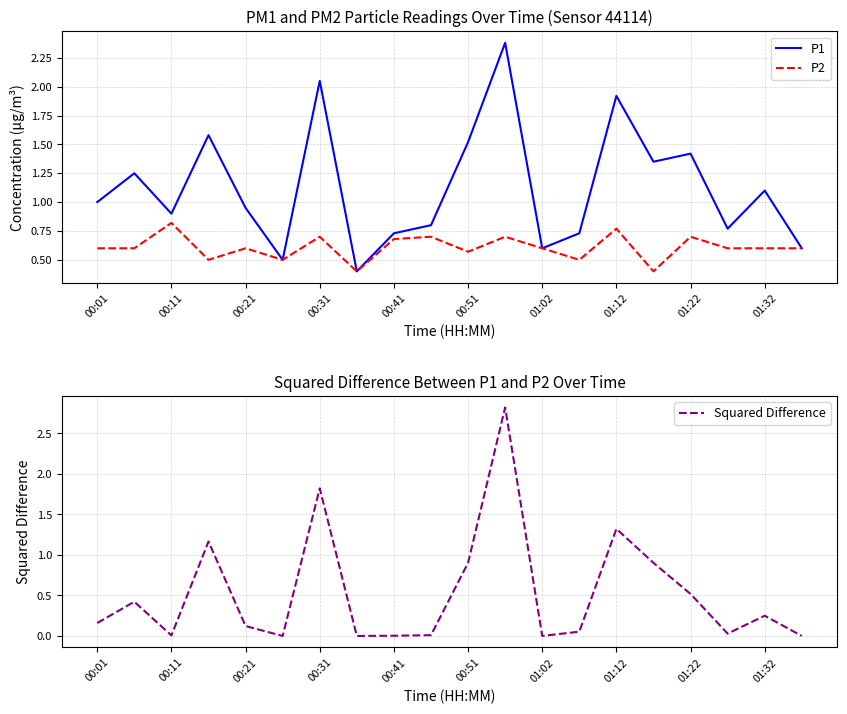

How many intersections are there between Squared Difference and P2?

8